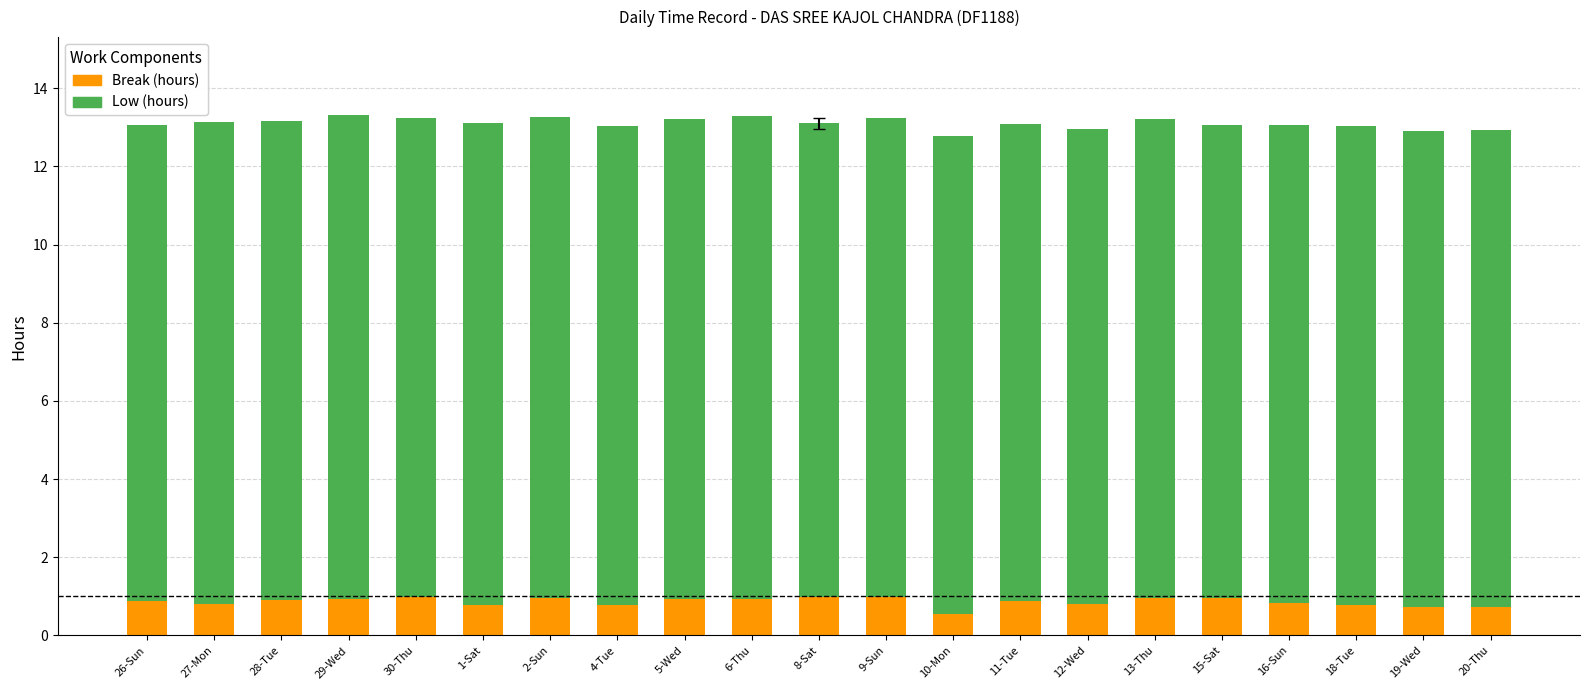

What is the minimum value for Break (hours)?

0.5